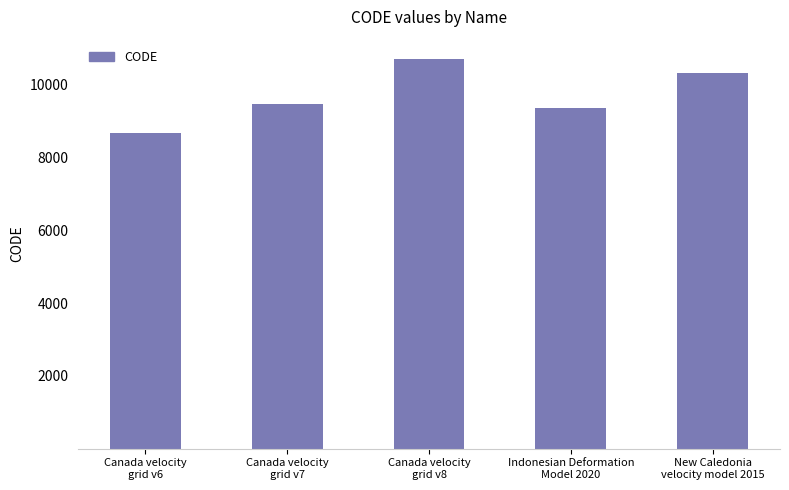

At which category does the chart reach its minimum across all series?

Canada velocity
grid v6